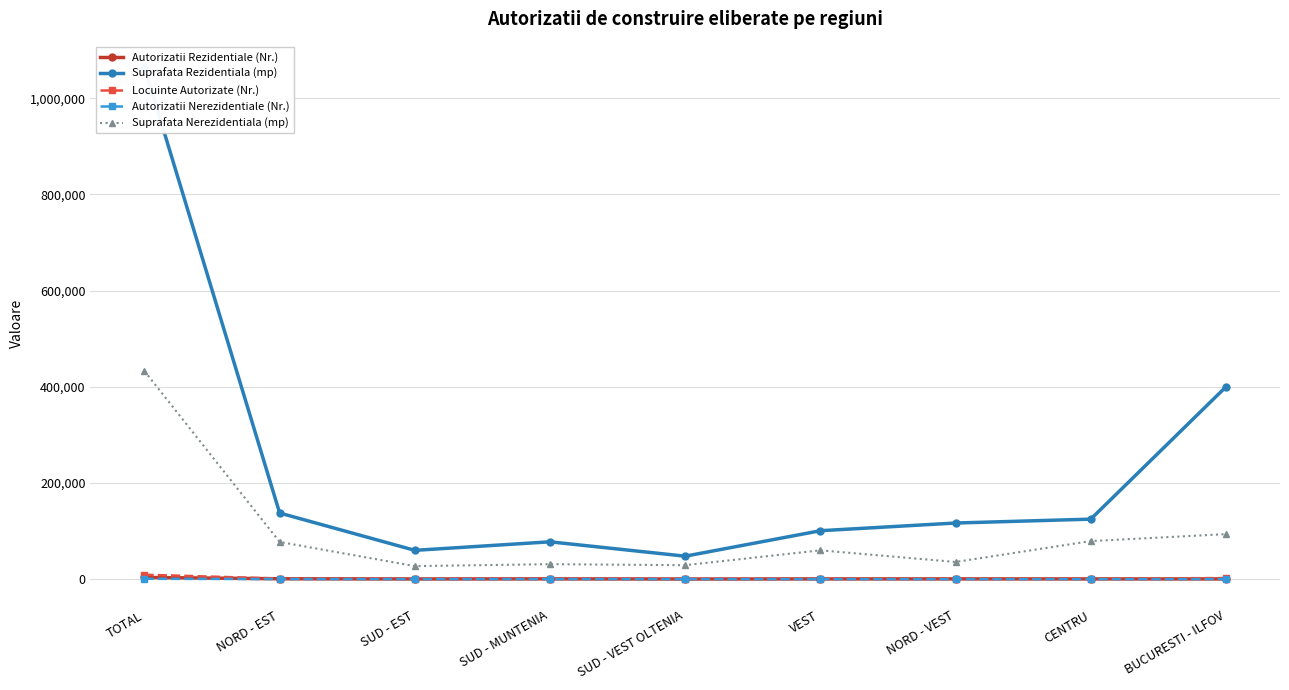

The value of Locuinte Autorizate (Nr.) at NORD - EST is 1232. True or false?

True